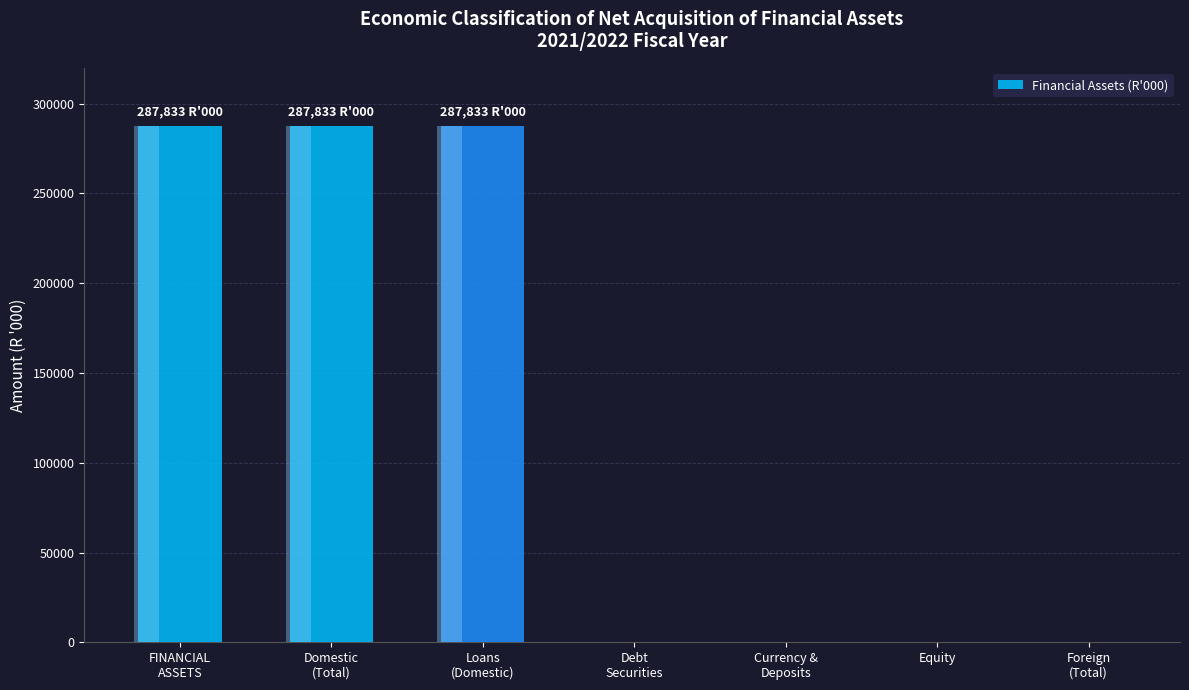

Reading left to right, list all the values displayed in this chart.

287833	287833	287833	0	0	0	0